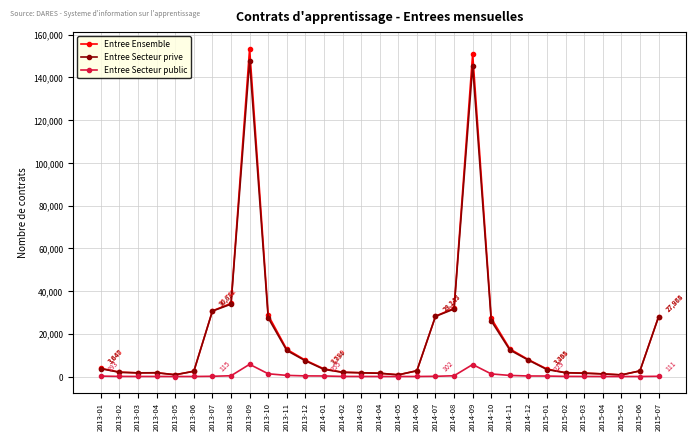

What is the label of the 6th point from the left?

2013-06